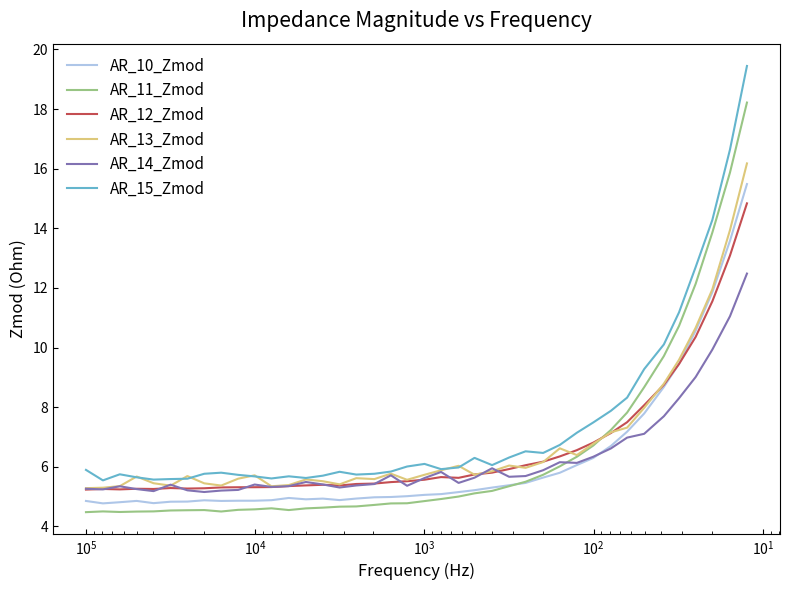

Reading left to right, extract all data points from this chart.

AR_10_Zmod: 4.9	4.8	4.8	4.9	4.8	4.8	4.8	4.9	4.9	4.9	4.9	4.9	5.0	4.9	4.9	4.9	4.9	5.0	5.0	5.0	5.1	5.1	5.2	5.2	5.3	5.4	5.5	5.6	5.8	6.1	6.3	6.7	7.2	7.8	8.7	9.5	10.6	11.9	13.6	15.5
AR_11_Zmod: 4.5	4.5	4.5	4.5	4.5	4.5	4.5	4.5	4.5	4.6	4.6	4.6	4.5	4.6	4.6	4.7	4.7	4.7	4.8	4.8	4.8	4.9	5.0	5.1	5.2	5.3	5.5	5.7	6.0	6.3	6.7	7.2	7.8	8.7	9.7	10.7	12.1	13.9	15.9	18.2
AR_12_Zmod: 5.2	5.3	5.2	5.3	5.3	5.3	5.3	5.3	5.3	5.3	5.3	5.3	5.4	5.4	5.4	5.4	5.4	5.4	5.5	5.5	5.6	5.7	5.6	5.7	5.8	5.9	6.1	6.2	6.3	6.6	6.8	7.1	7.5	8.1	8.8	9.4	10.4	11.6	13.1	14.8
AR_13_Zmod: 5.3	5.3	5.4	5.7	5.4	5.4	5.7	5.4	5.4	5.6	5.7	5.3	5.4	5.6	5.5	5.4	5.6	5.6	5.8	5.6	5.7	5.9	6.0	5.7	5.8	6.0	6.0	6.2	6.6	6.4	6.8	7.2	7.3	8.0	8.8	9.6	10.7	12.0	13.9	16.2
AR_14_Zmod: 5.3	5.2	5.3	5.3	5.2	5.4	5.2	5.2	5.2	5.2	5.4	5.3	5.4	5.5	5.4	5.3	5.4	5.4	5.7	5.4	5.6	5.8	5.5	5.6	6.0	5.7	5.7	5.9	6.2	6.1	6.3	6.6	7.0	7.1	7.7	8.3	9.0	9.9	11.0	12.5
AR_15_Zmod: 5.9	5.5	5.7	5.6	5.6	5.6	5.6	5.8	5.8	5.7	5.7	5.6	5.7	5.6	5.7	5.8	5.7	5.8	5.8	6.0	6.1	5.9	6.0	6.3	6.1	6.3	6.5	6.5	6.7	7.1	7.5	7.9	8.3	9.3	10.1	11.2	12.7	14.3	16.6	19.4